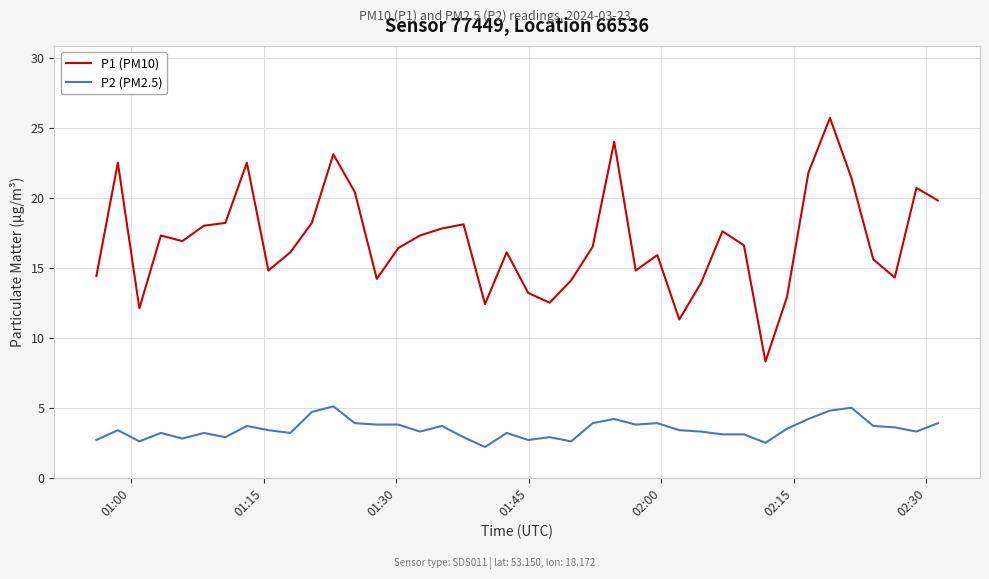

True or false: P1 (PM10) and P2 (PM2.5) cross at least once.

False